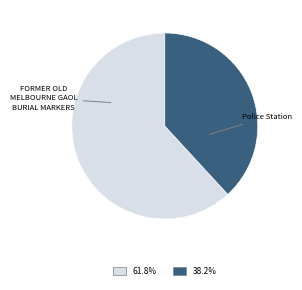

Which has a higher value, Police Station or FORMER OLD MELBOURNE GAOL BURIAL MARKERS?

FORMER OLD MELBOURNE GAOL BURIAL MARKERS